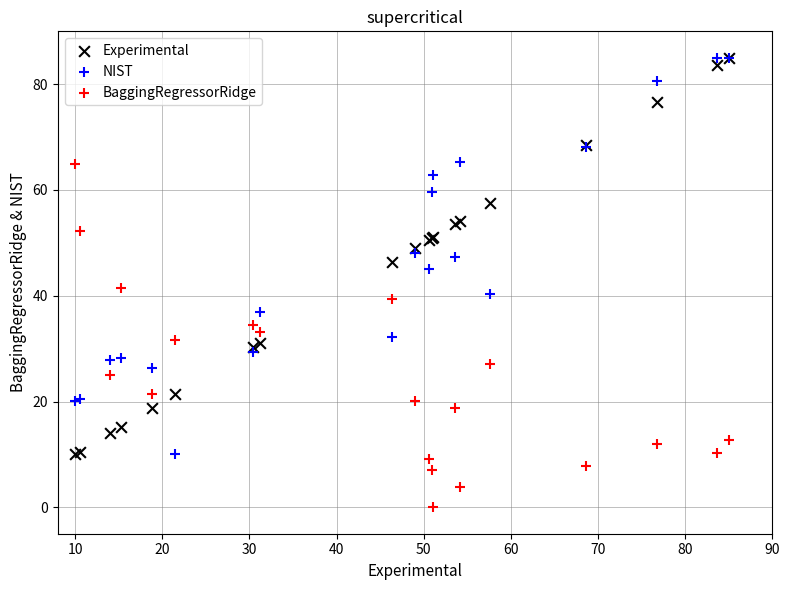

What are all the series names shown in the legend?

Experimental, NIST, BaggingRegressorRidge